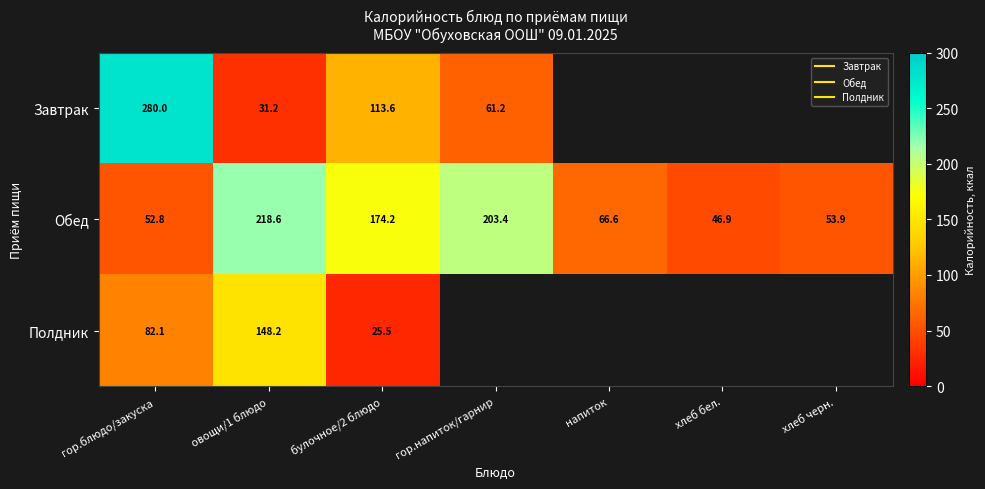

The value of Полдник at овощи/1 блюдо is 148.2. True or false?

True